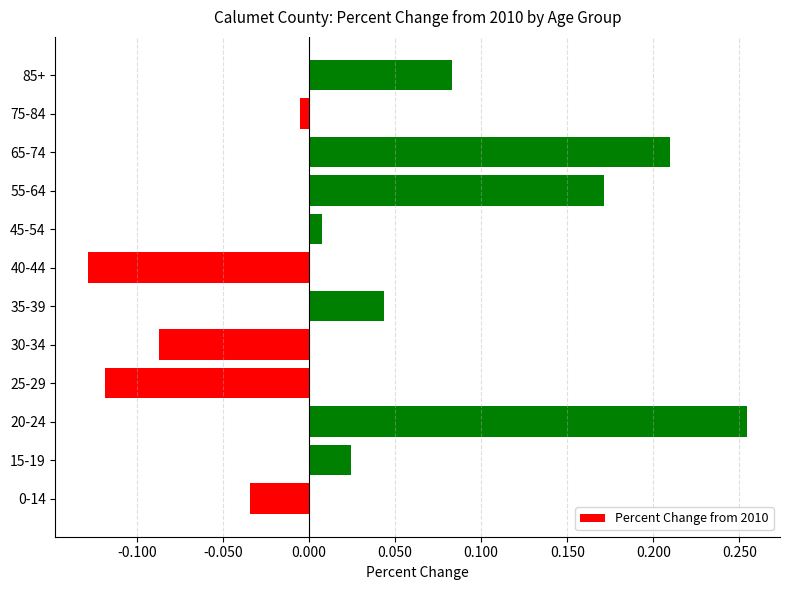

What is the difference between the maximum and minimum values?

0.4